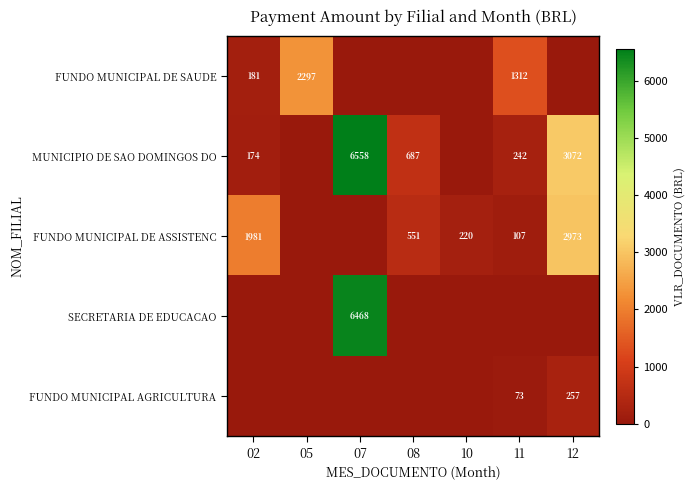

What is the total value across all series at 05?

2297.5